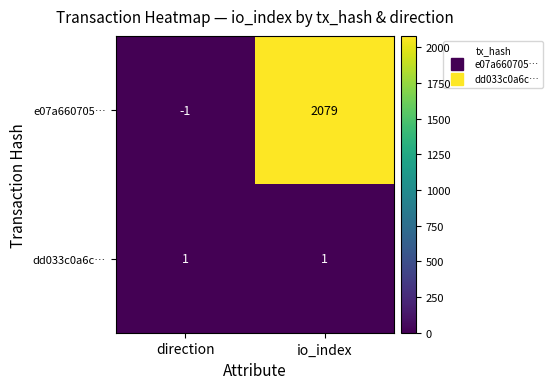

At io_index, list the series in order from smallest to largest.

dd033c0a6c…, e07a660705…